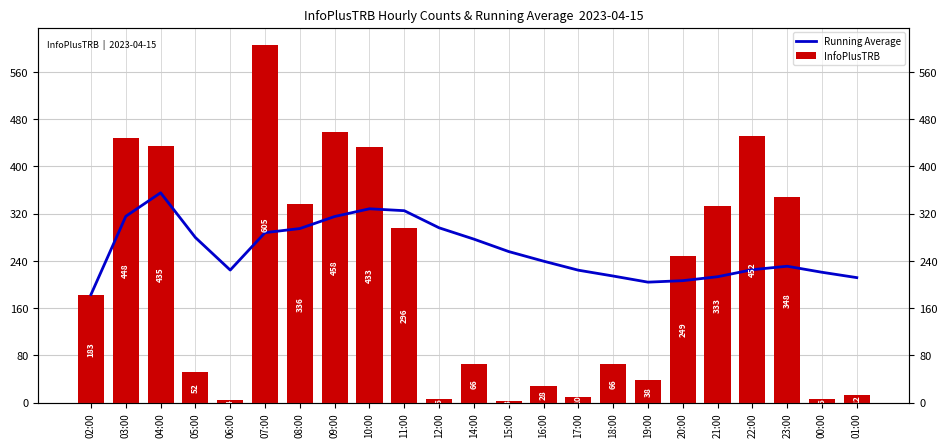

What is the total value across all series at 05:00?

331.5